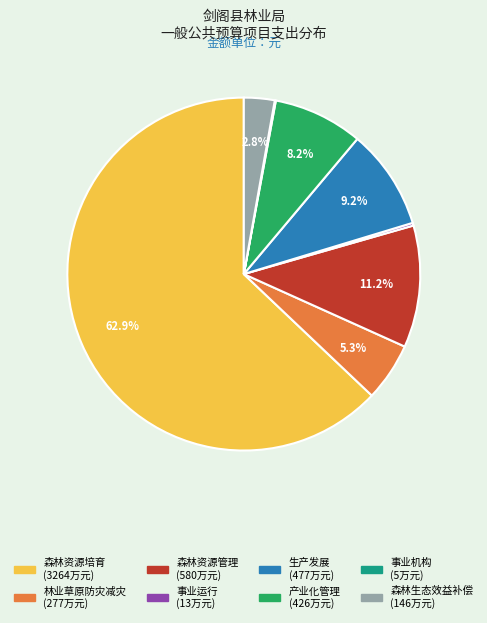

Does 森林资源培育 represent more than half of the total?

Yes